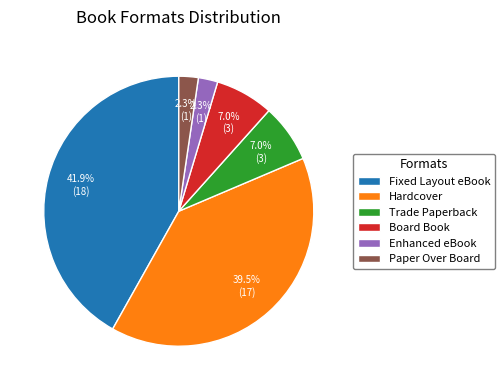

What is the ratio of the value at Enhanced eBook to the value at Paper Over Board?

1.0